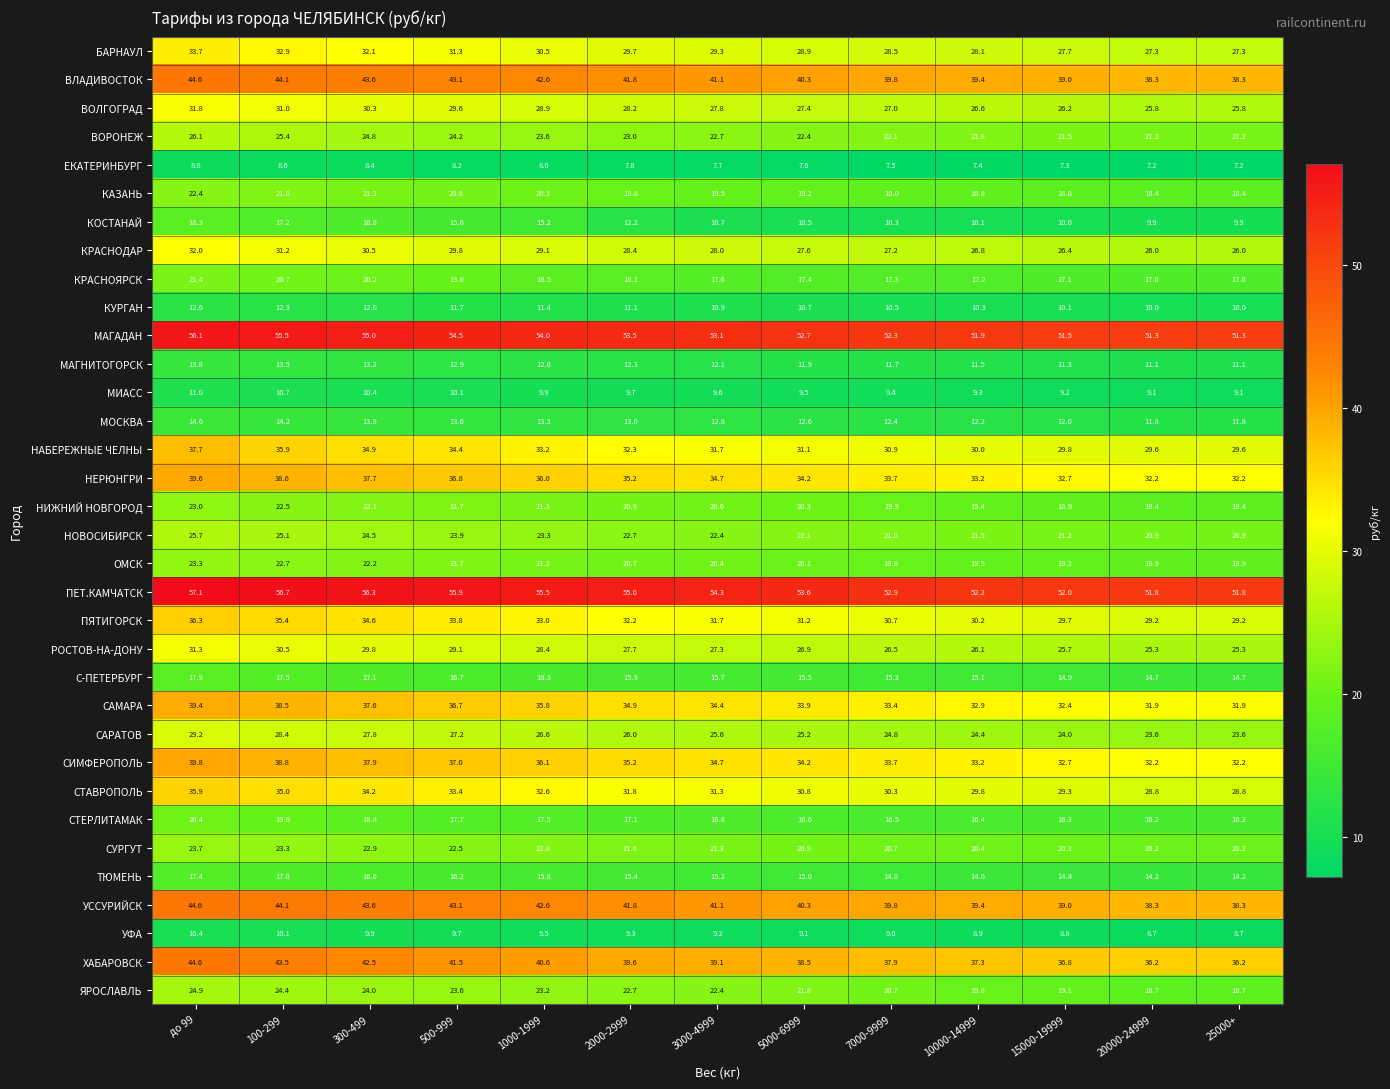

What is the total value across all series at 15000-19999?

805.1